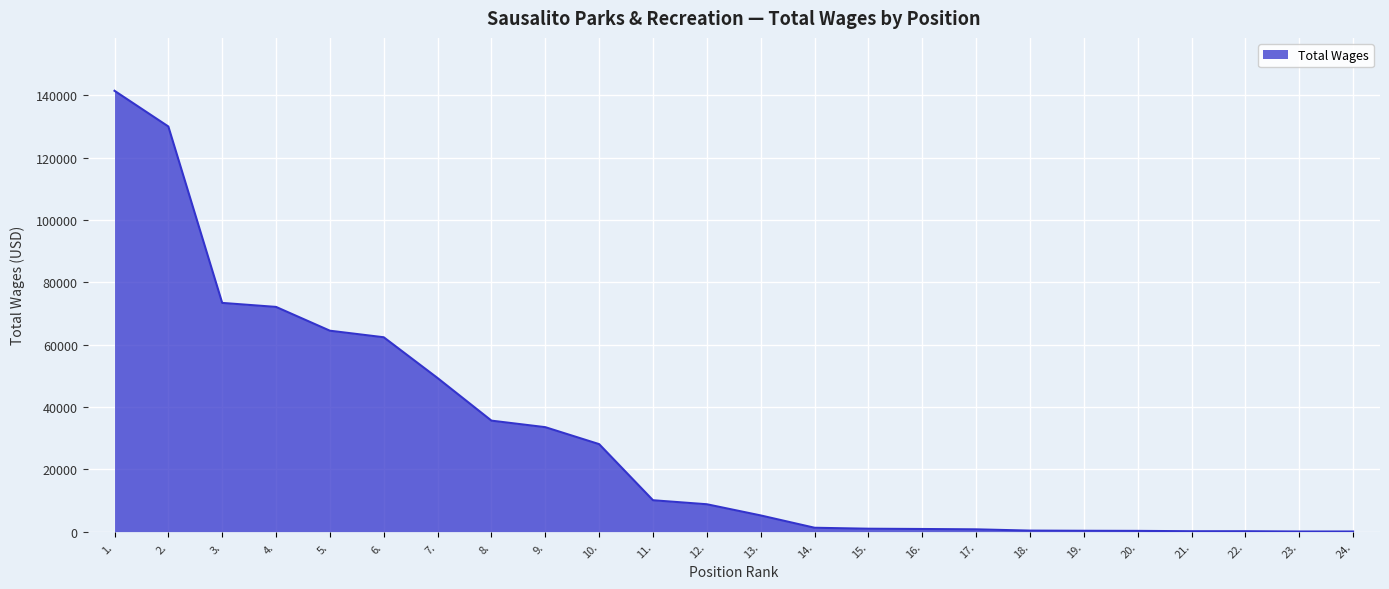

The value at 2. is 130016. True or false?

True